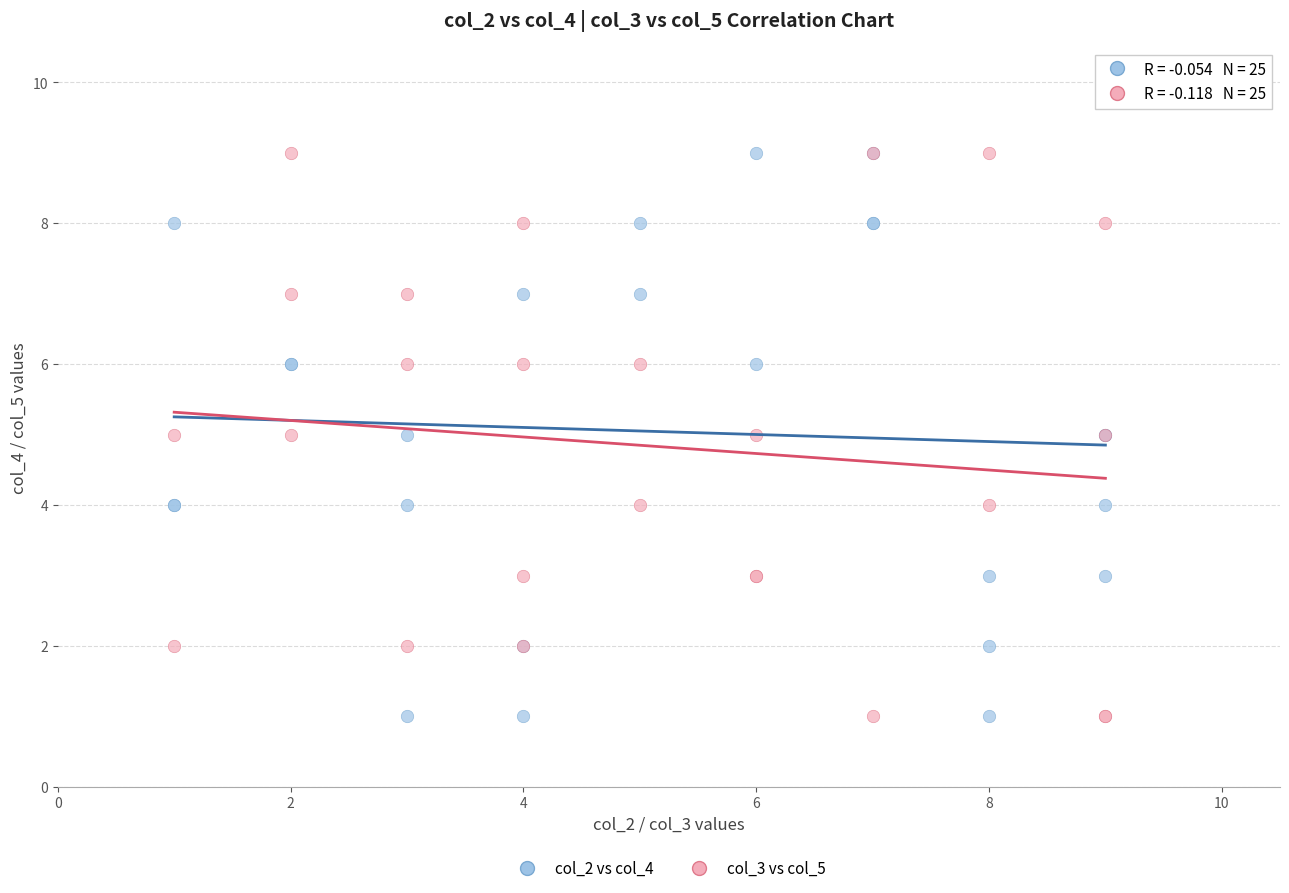

What are all the series names shown in the legend?

col_2 vs col_4, col_3 vs col_5